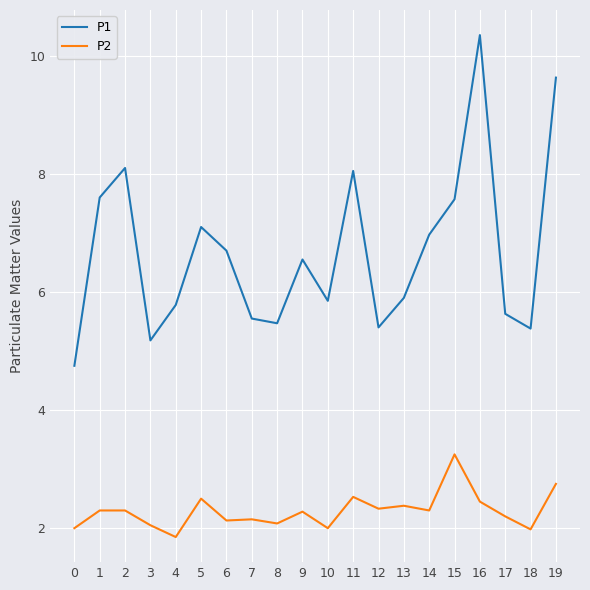

What are all the series names shown in the legend?

P1, P2